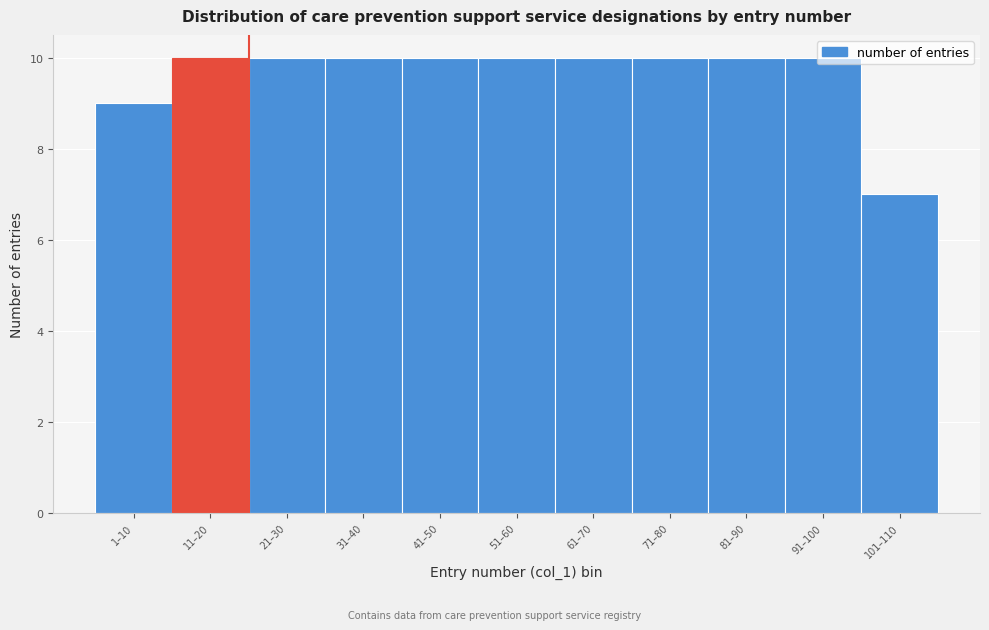

Reading right to left, extract all data points from this chart.

101–110=7	91–100=10	81–90=10	71–80=10	61–70=10	51–60=10	41–50=10	31–40=10	21–30=10	11–20=10	1–10=9